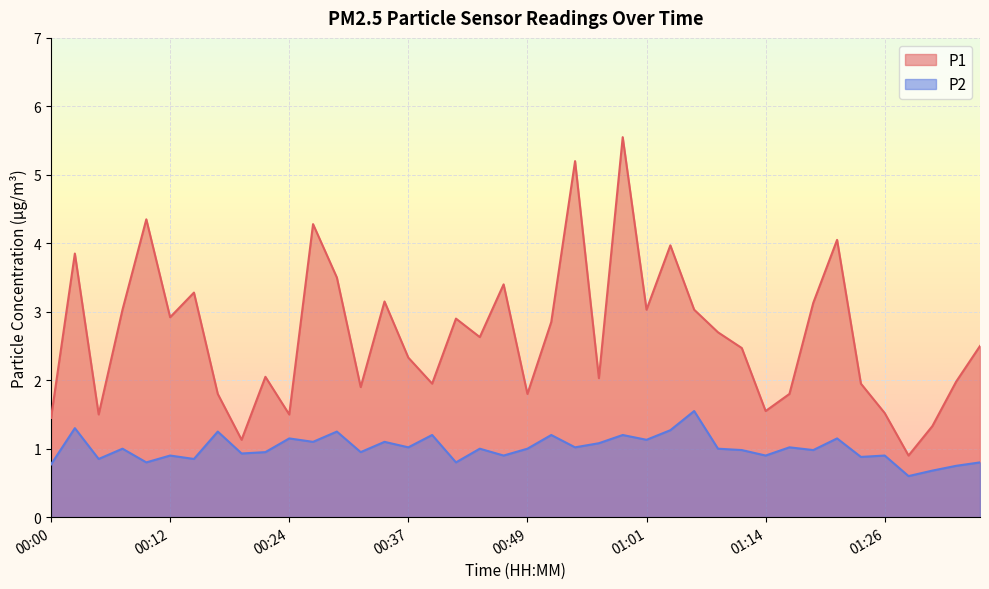

The value of P1 at 00:34 is 3.1. True or false?

True